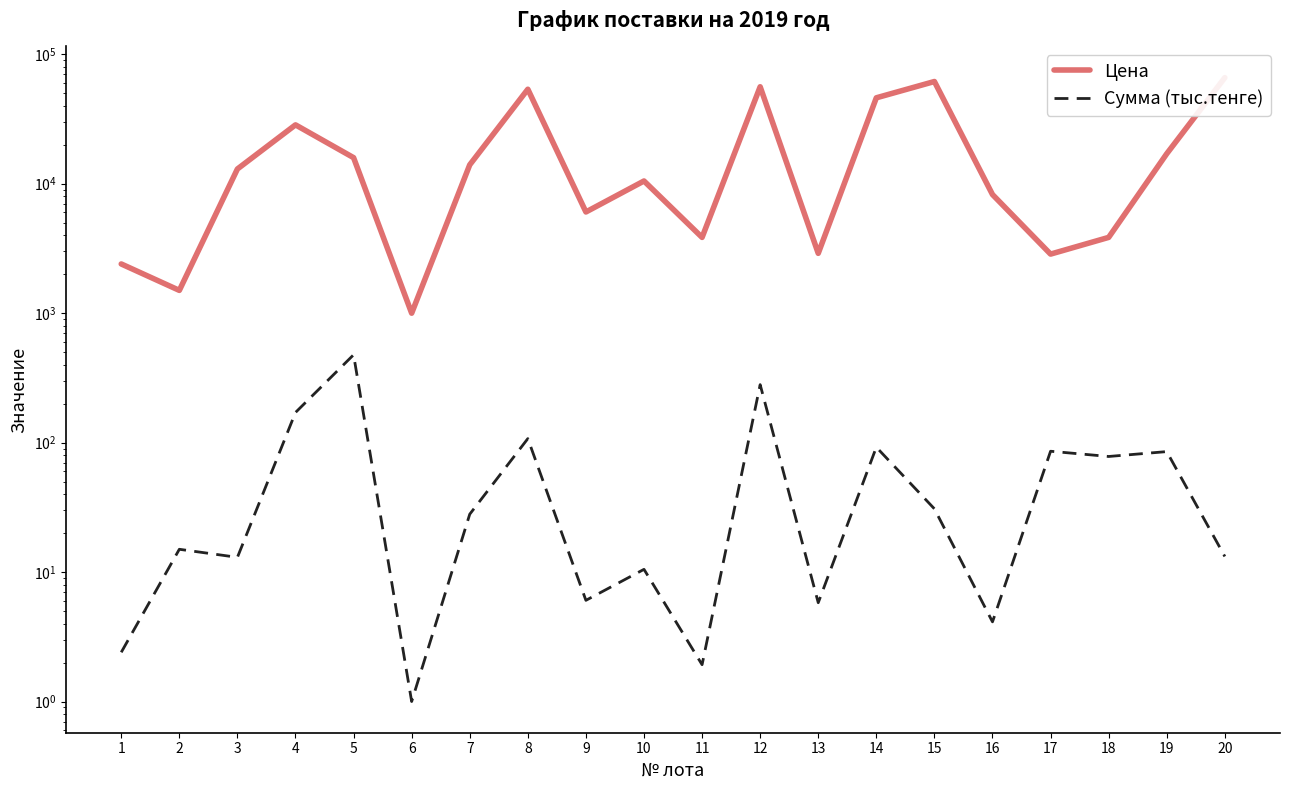

Rank the categories by Сумма (тыс.тенге) value from lowest to highest.

6, 11, 1, 16, 13, 9, 10, 3, 20, 2, 7, 15, 18, 19, 17, 14, 8, 4, 12, 5